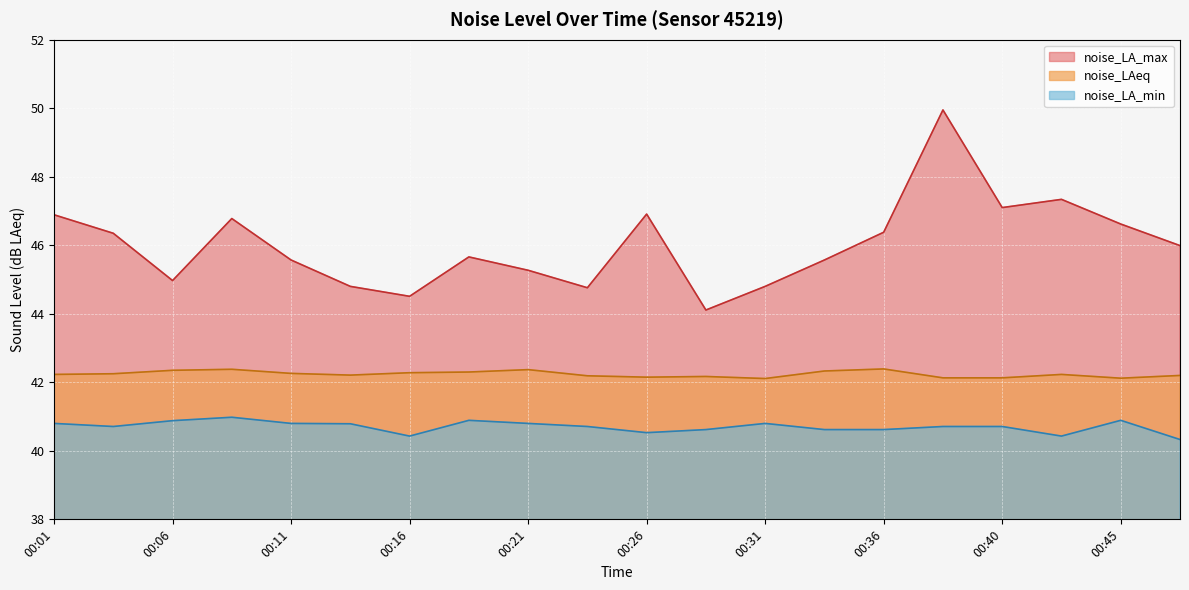

What is the difference between the noise_LA_min values at 00:16 and 00:11?

0.4